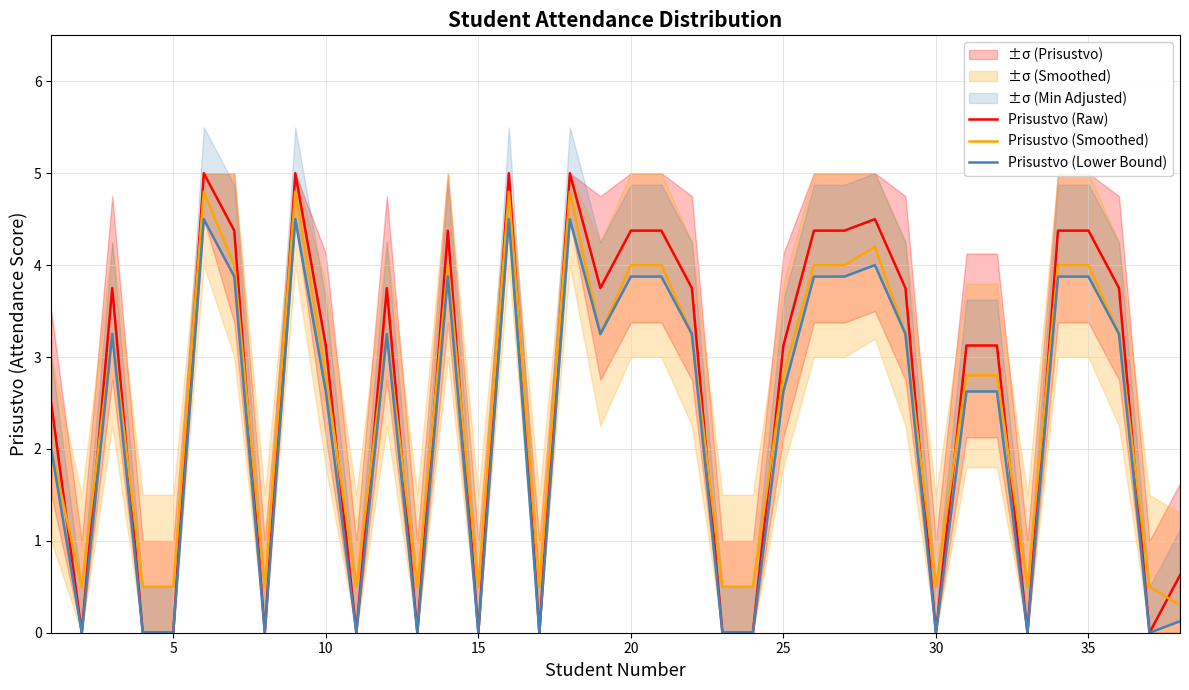

How many intersections are there between Prisustvo (Raw) and Prisustvo (Smoothed)?

22